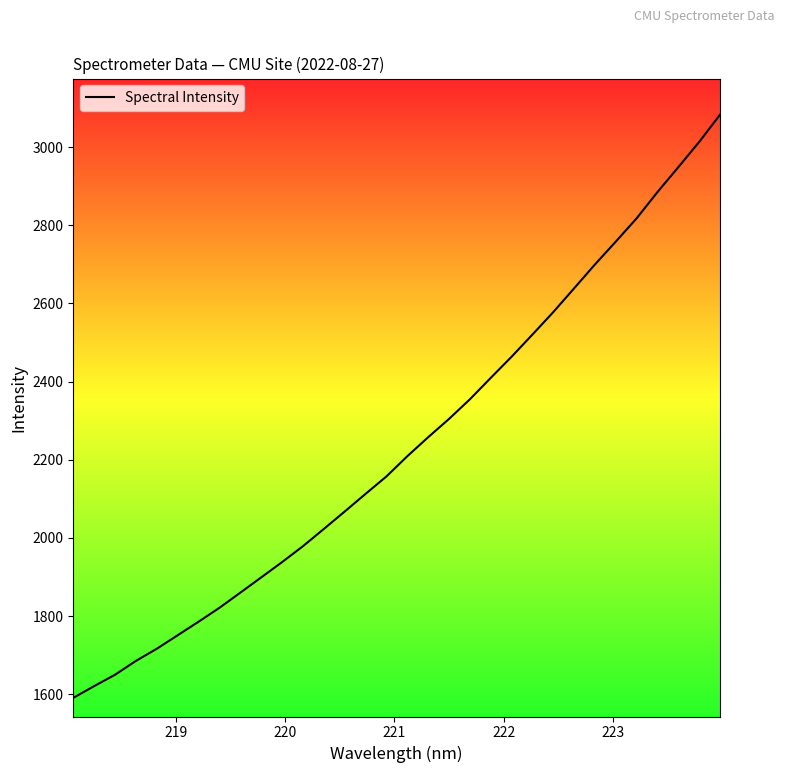

How many values are below 2209?

16